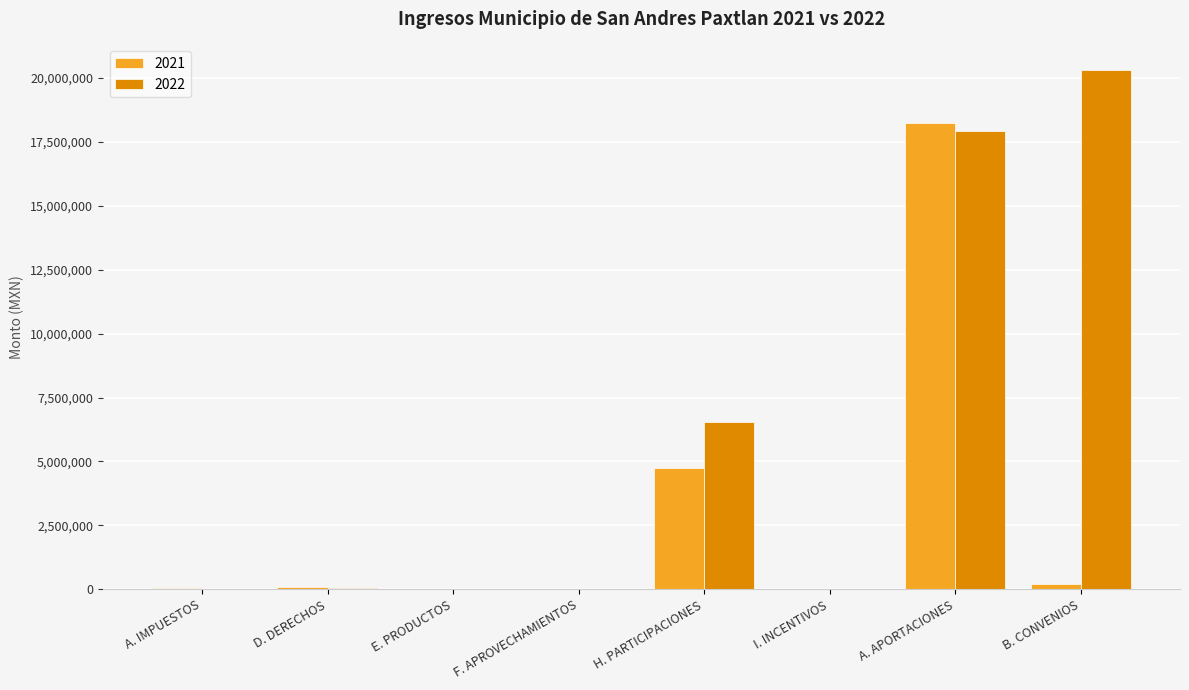

What is the sum of all 2021 values?

23404235.8